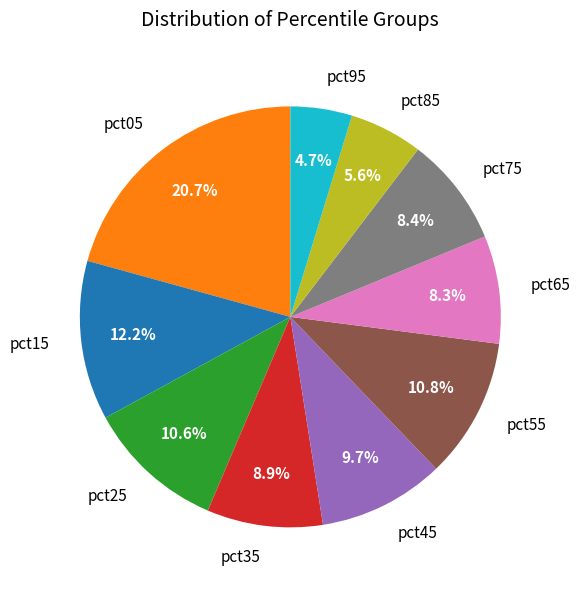

Combined, do pct35 and pct05 account for over 50%?

No